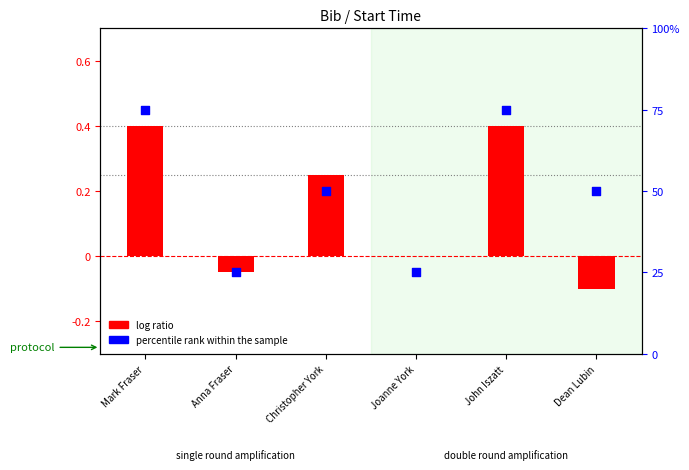

Is the value of percentile rank within the sample at Mark Fraser greater than the value of log ratio at Mark Fraser?

Yes